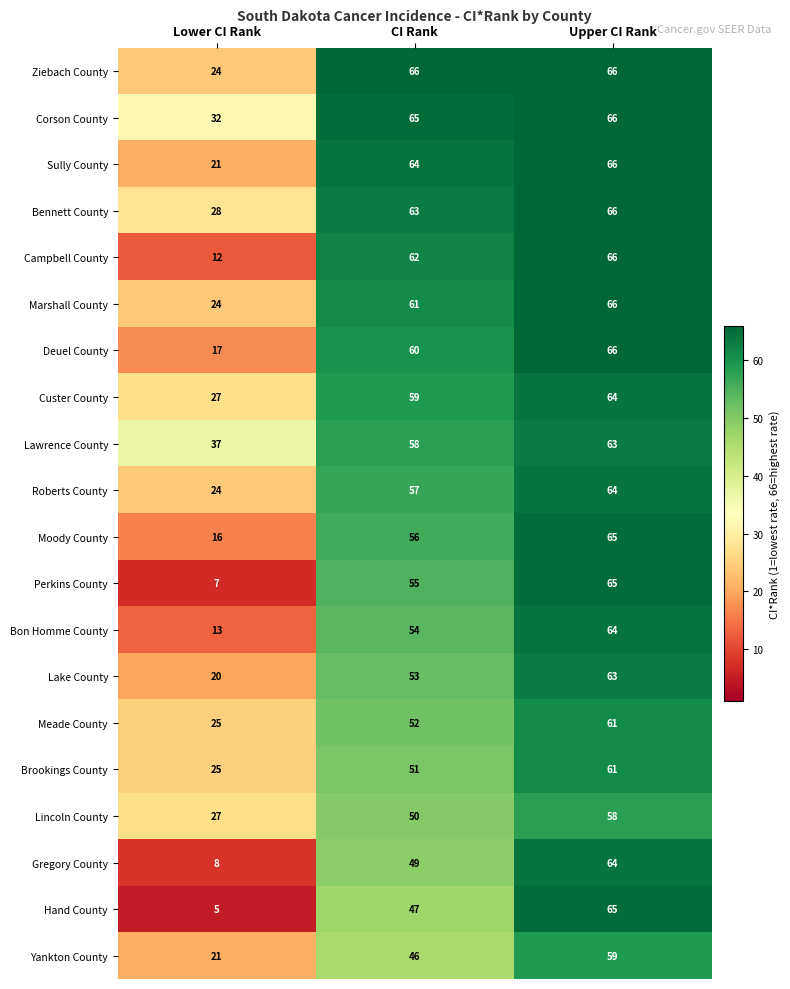

What is the highest value of the Sully County series?

66